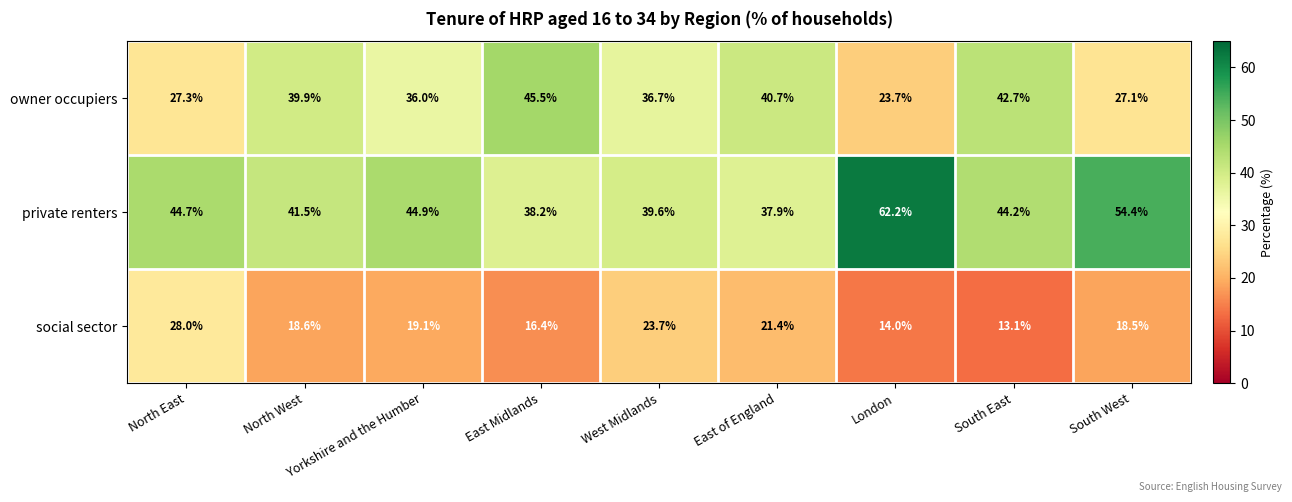

What is the approximate value of private renters at North West?

41.5